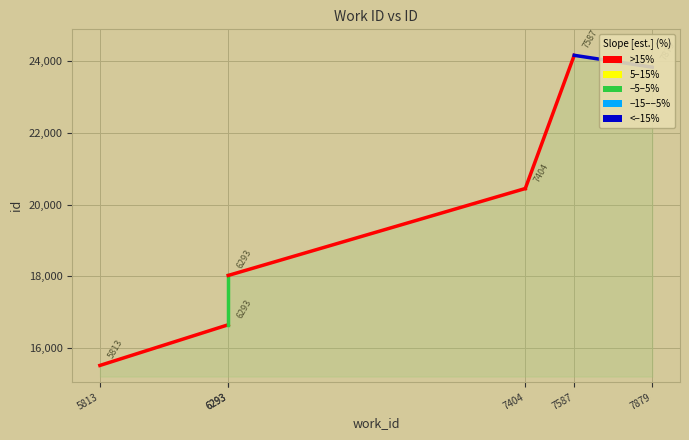

Which has a higher value, 5813 or 6293?

6293